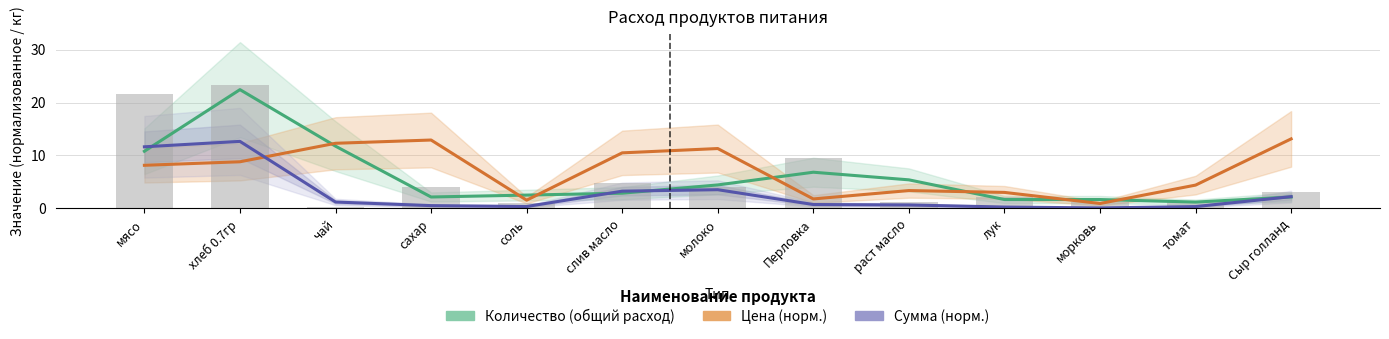

Is it true that Сумма (норм.) equals 1.6 at молоко?

False